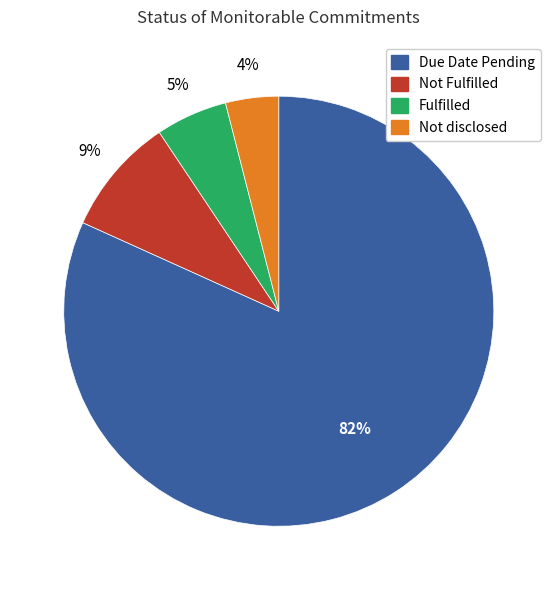

Which slice is the largest?

Due Date Pending